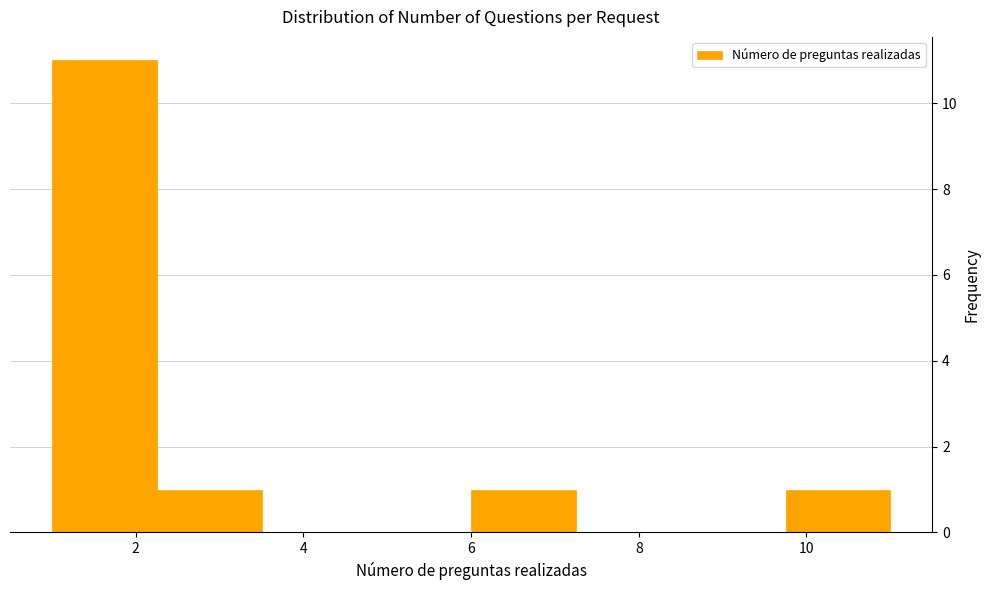

Reading left to right, list every bar in this chart as the range it spans on the x-axis followed by its height. Neither the bar edges nor the heights are printed on the chart, so give them approximately, as read against the axes.

1.00 to 2.25: 11
2.25 to 3.50: 1
3.50 to 4.75: 0
4.75 to 6.00: 0
6.00 to 7.25: 1
7.25 to 8.50: 0
8.50 to 9.75: 0
9.75 to 11.00: 1